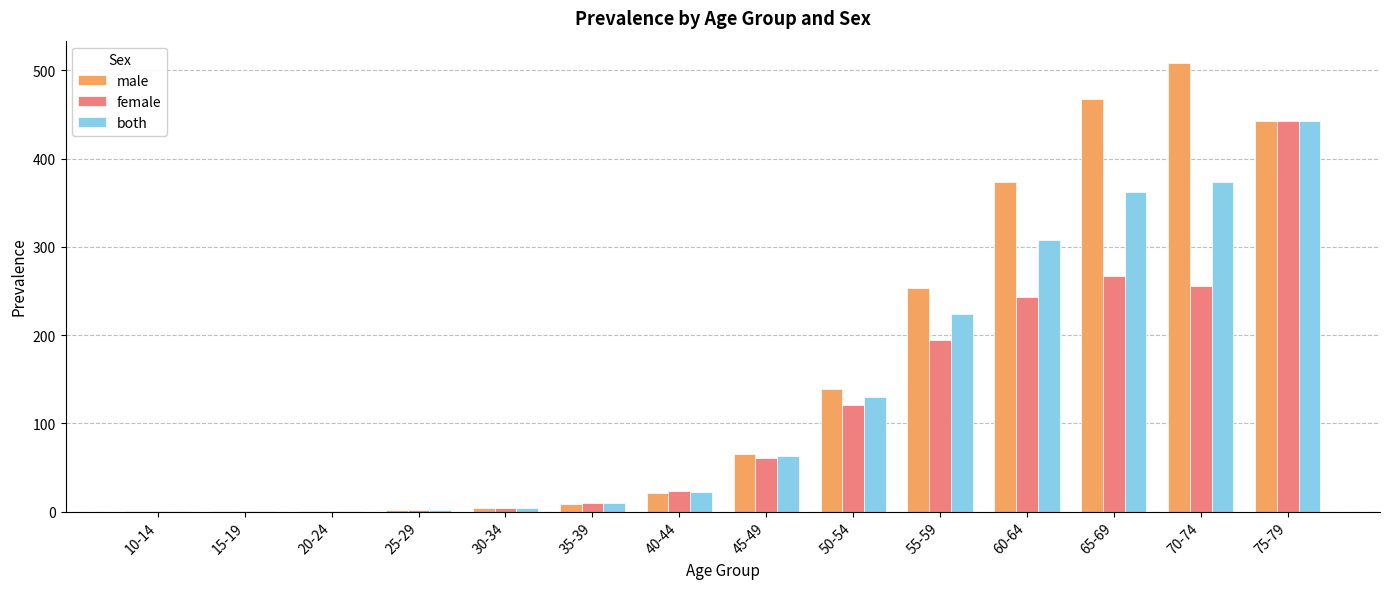

Which series changed the most between 40-44 and 50-54?

male